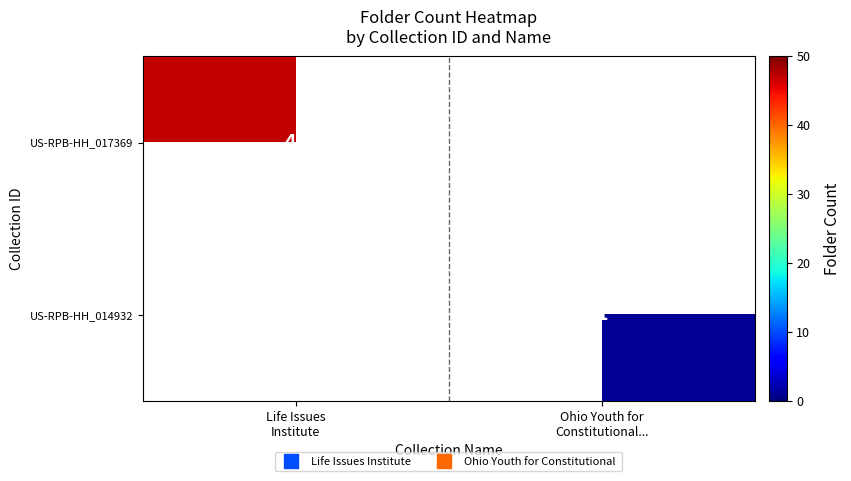

Which category has the lowest value in the US-RPB-HH_017369 series?

Life Issues Institute